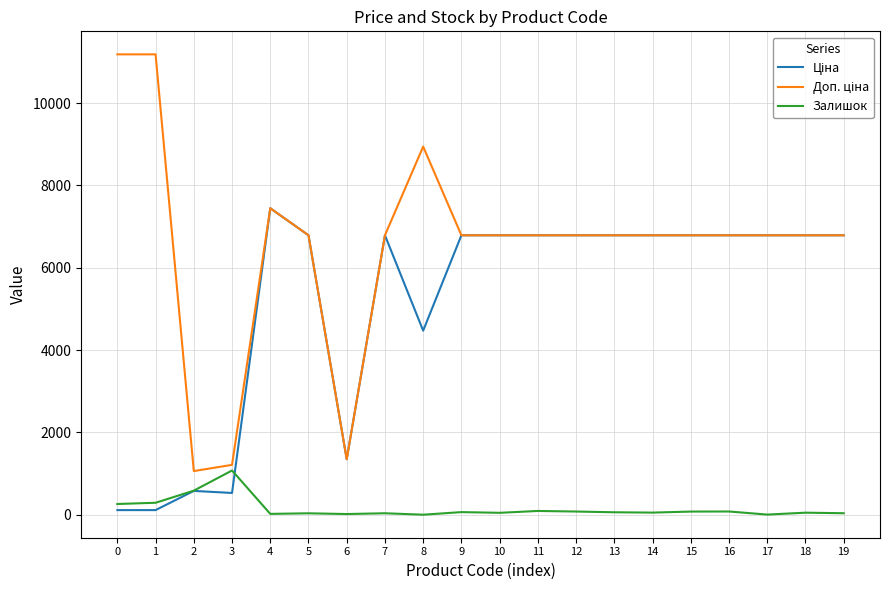

The value of Залишок at 3 is 1074.0. True or false?

True